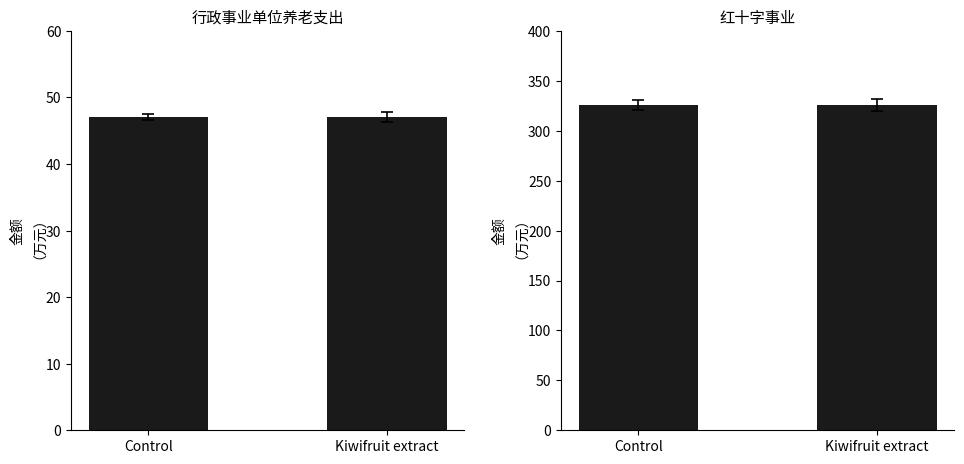

Is the value of 红十字事业 at Kiwifruit extract greater than the value of 行政事业单位养老支出 at Kiwifruit extract?

Yes